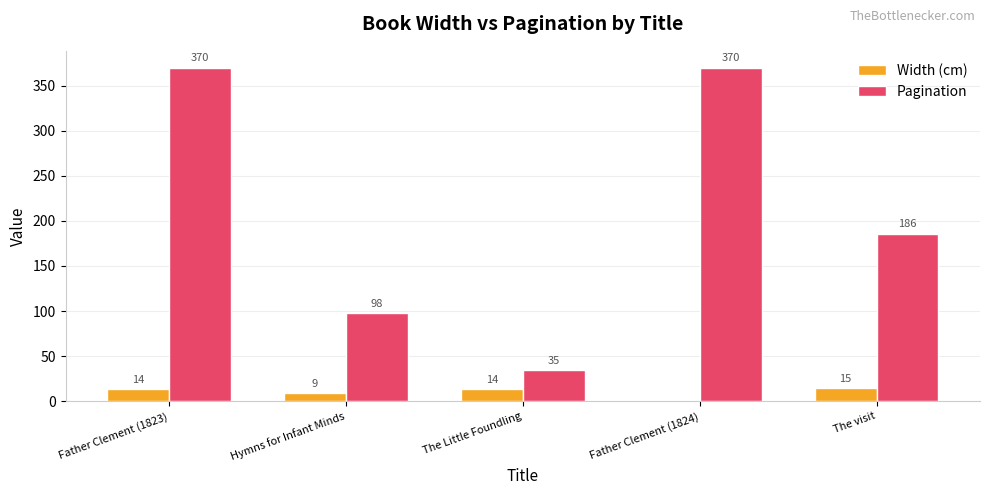

Which series changed the most between Father Clement (1823) and Father Clement (1824)?

Width (cm)